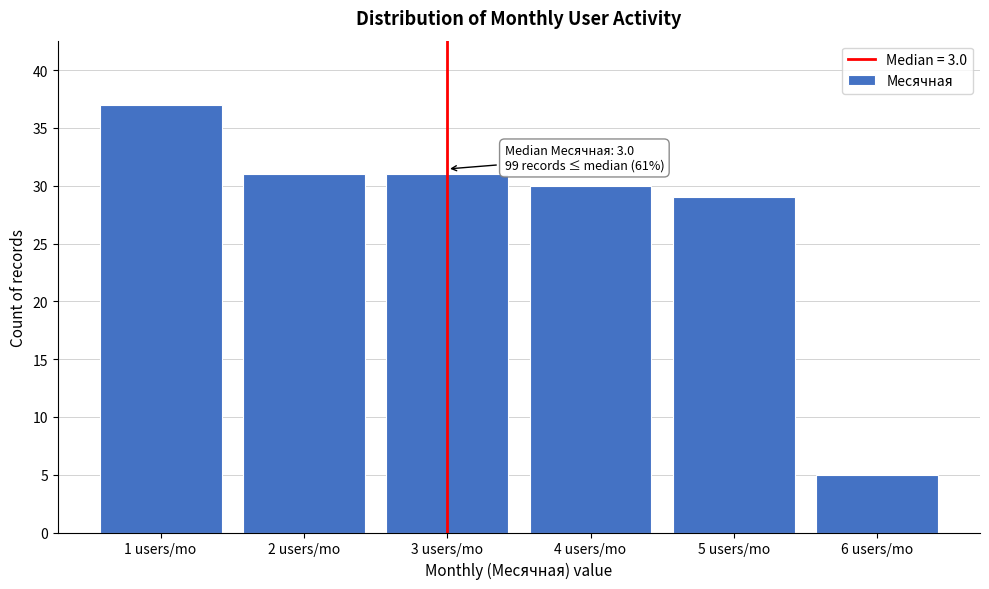

Over which range of the x-axis is the bar tallest?

0.5 to 1.5